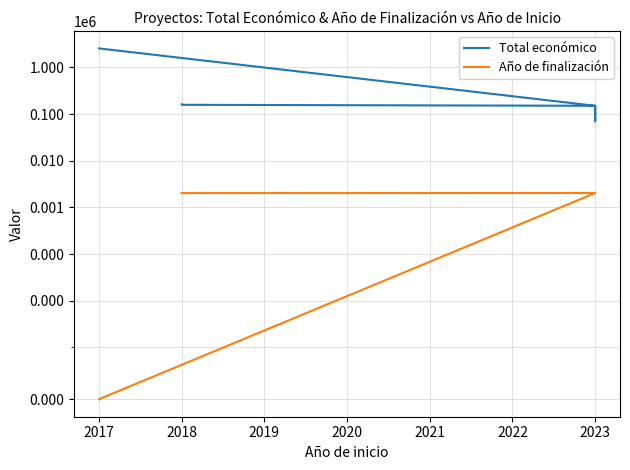

What is the spread (max minus min) of values at 2023?

147974